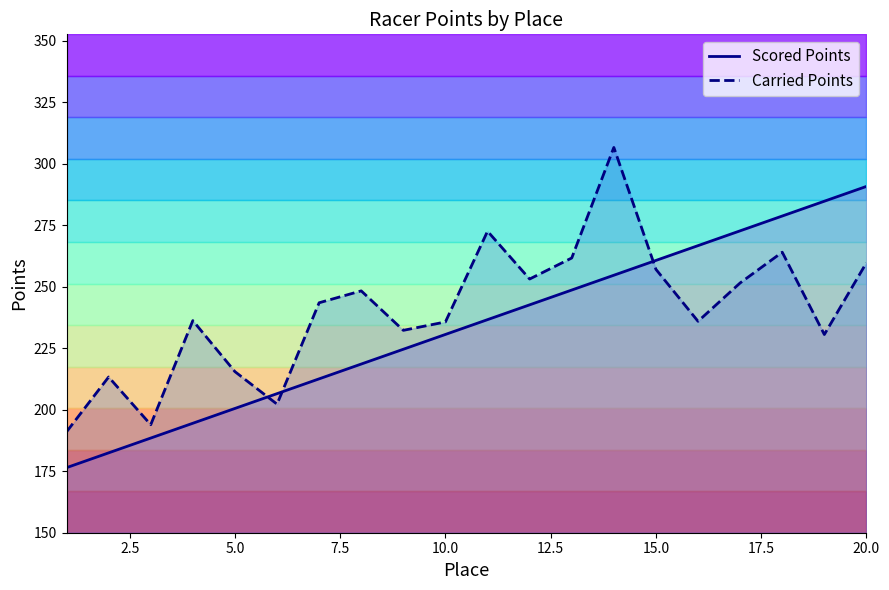

Count the number of data series in this chart.

2